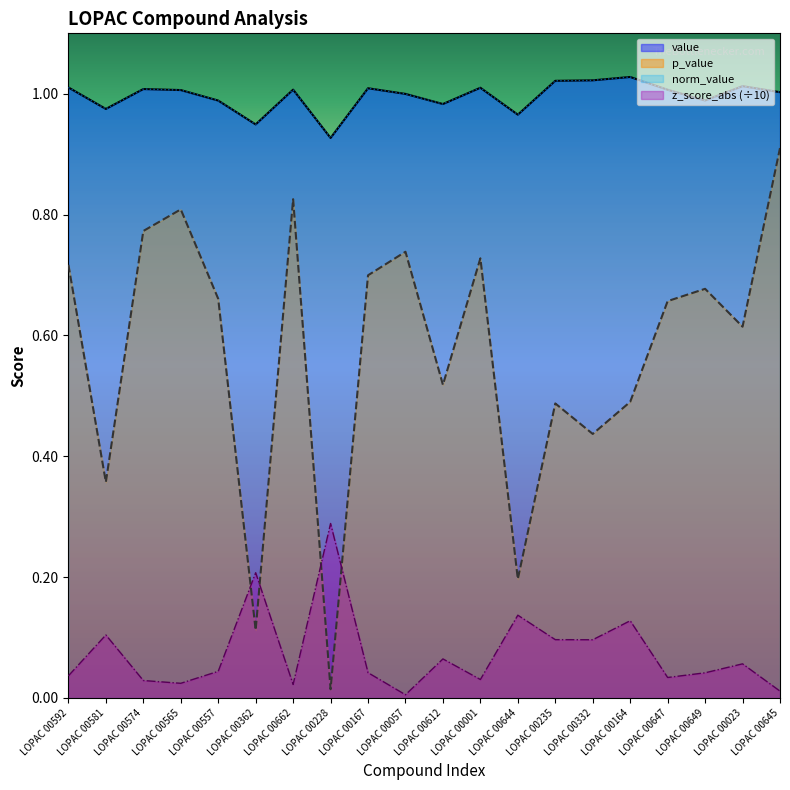

At which category does the chart reach its minimum across all series?

LOPAC 00057